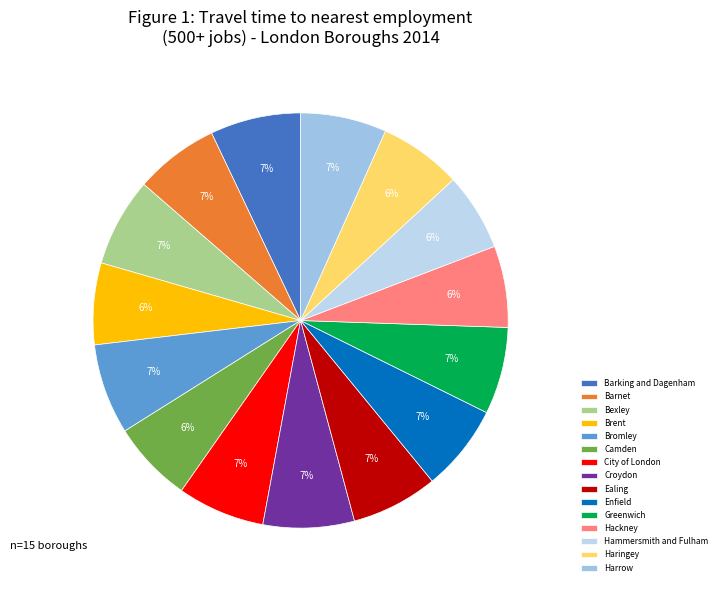

What percentage is the Harrow slice, to the nearest percent?

7%